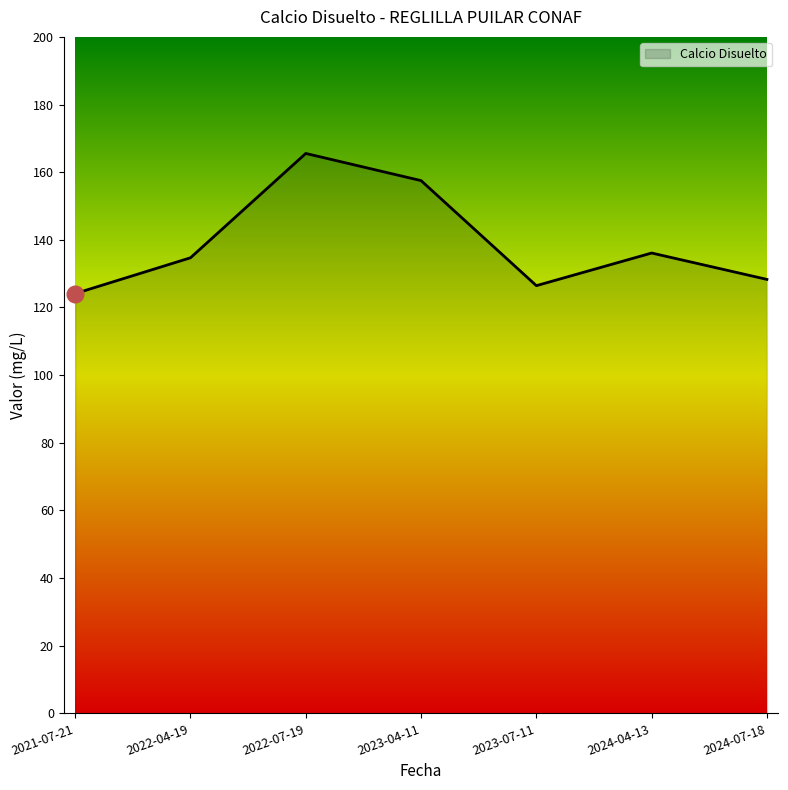

What is the minimum value shown in the chart?

124.1